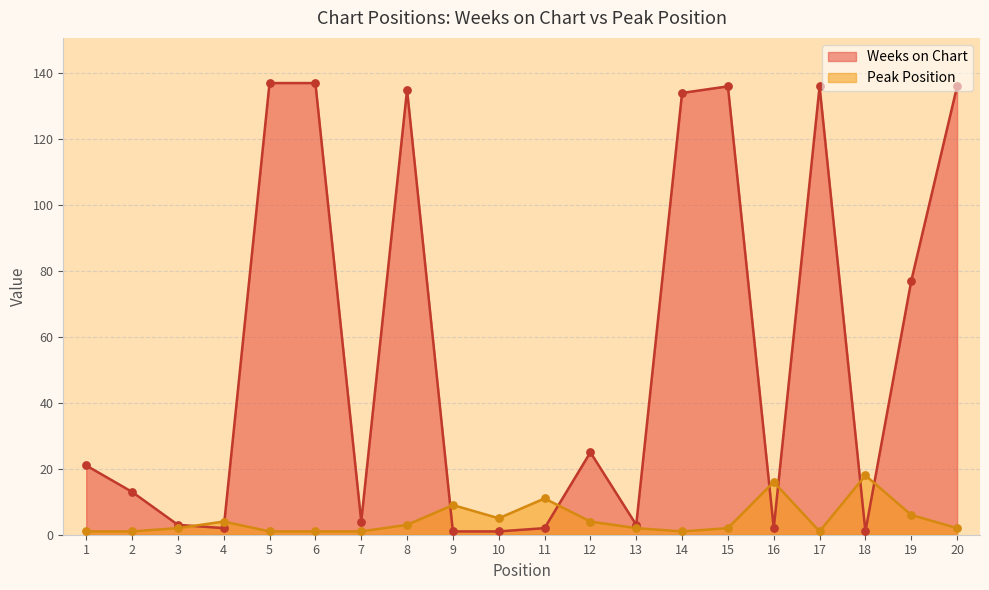

Which series has the widest spread of Y values?

Weeks on Chart